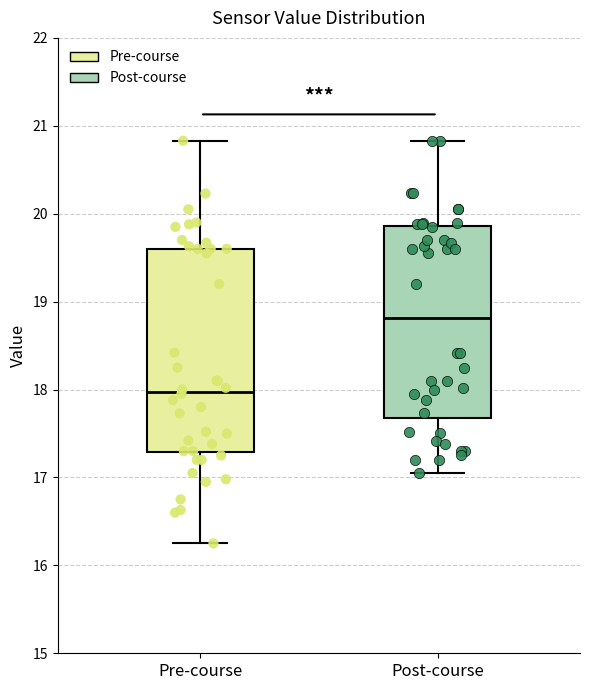

Comparing the boxes themselves (not the whiskers), which one is the tallest?

Pre-course